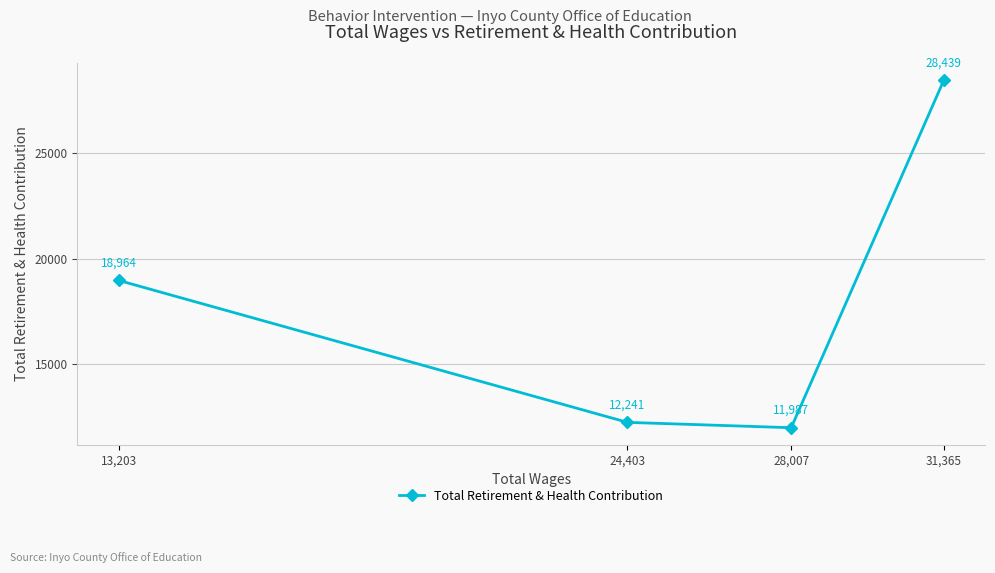

How many lines are shown in the chart?

1